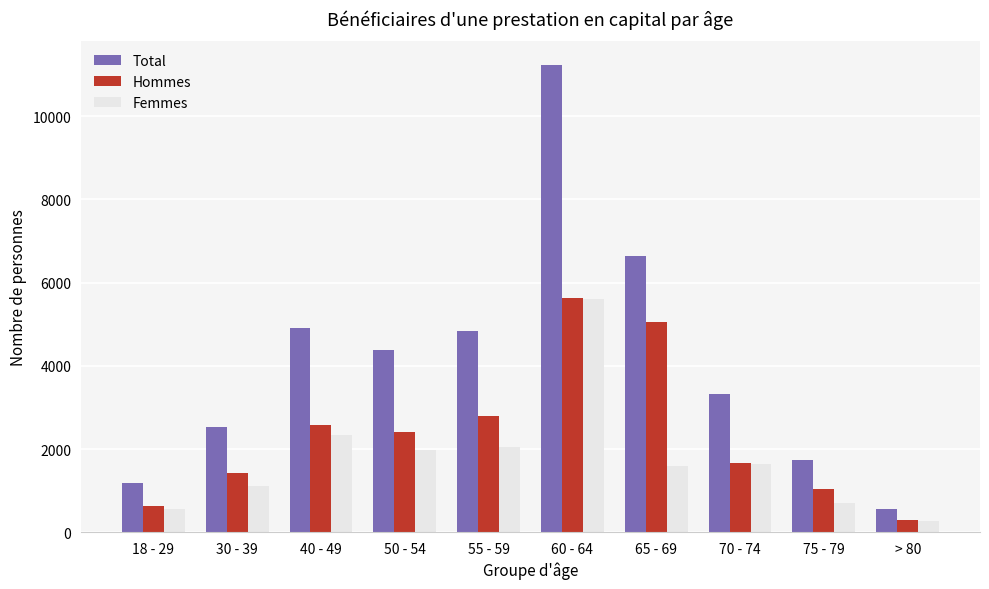

What is the value of the Hommes bar at the 1st from the left?

632